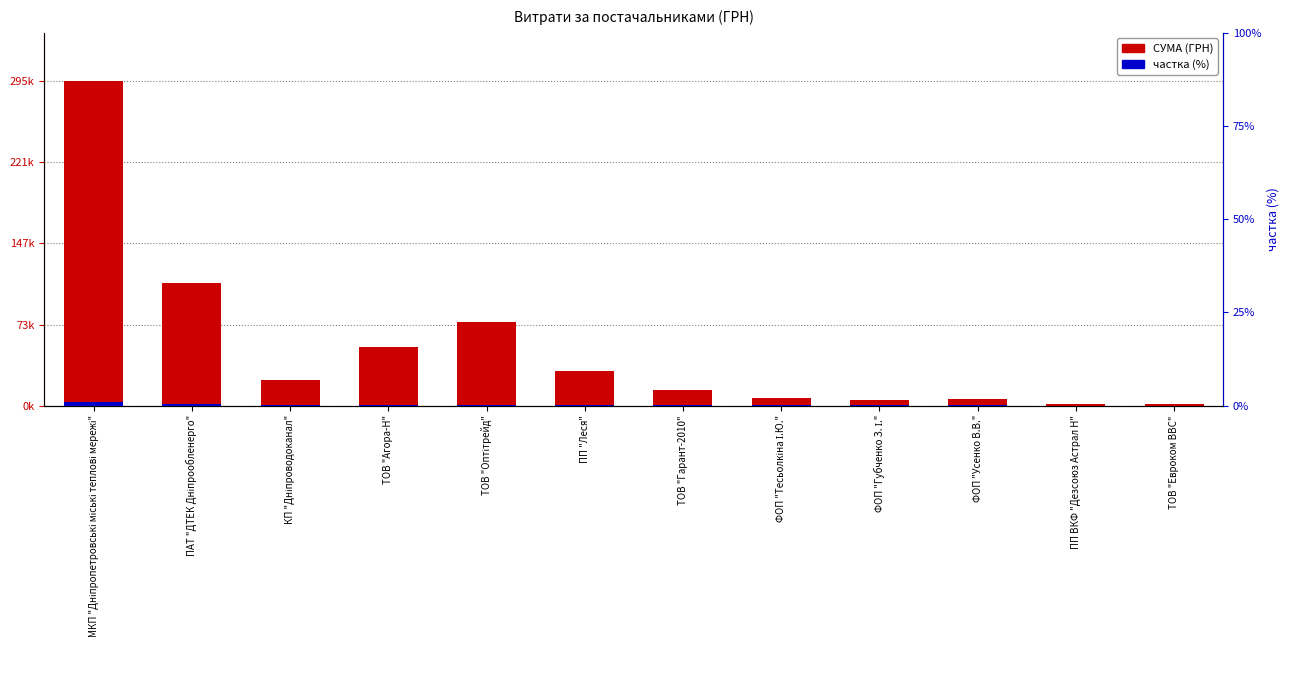

How many distinct data groups are displayed?

2